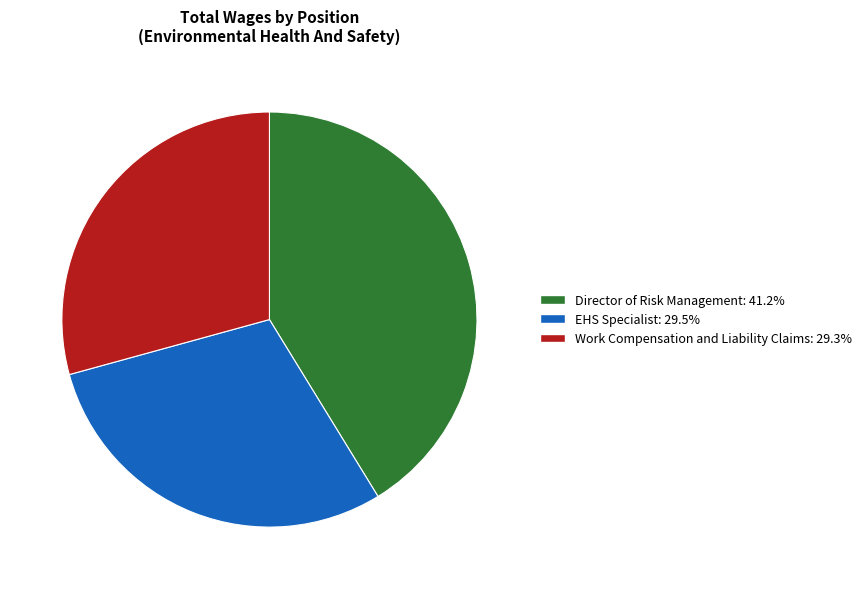

Combined, do EHS Specialist and Director of Risk Management account for over 50%?

Yes